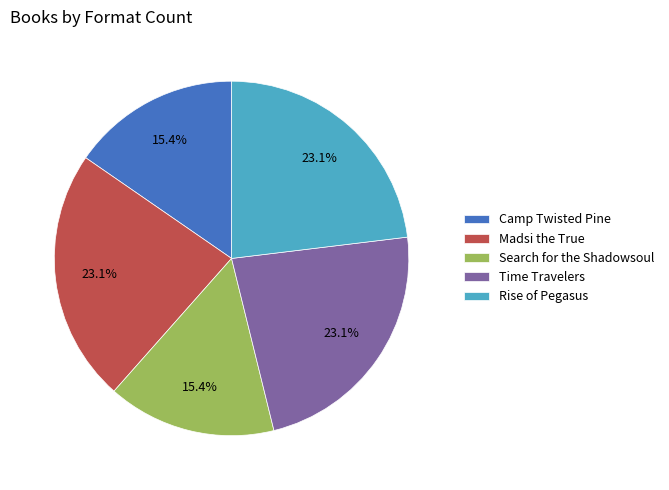

To the nearest percent, what is the average slice percentage?

20%